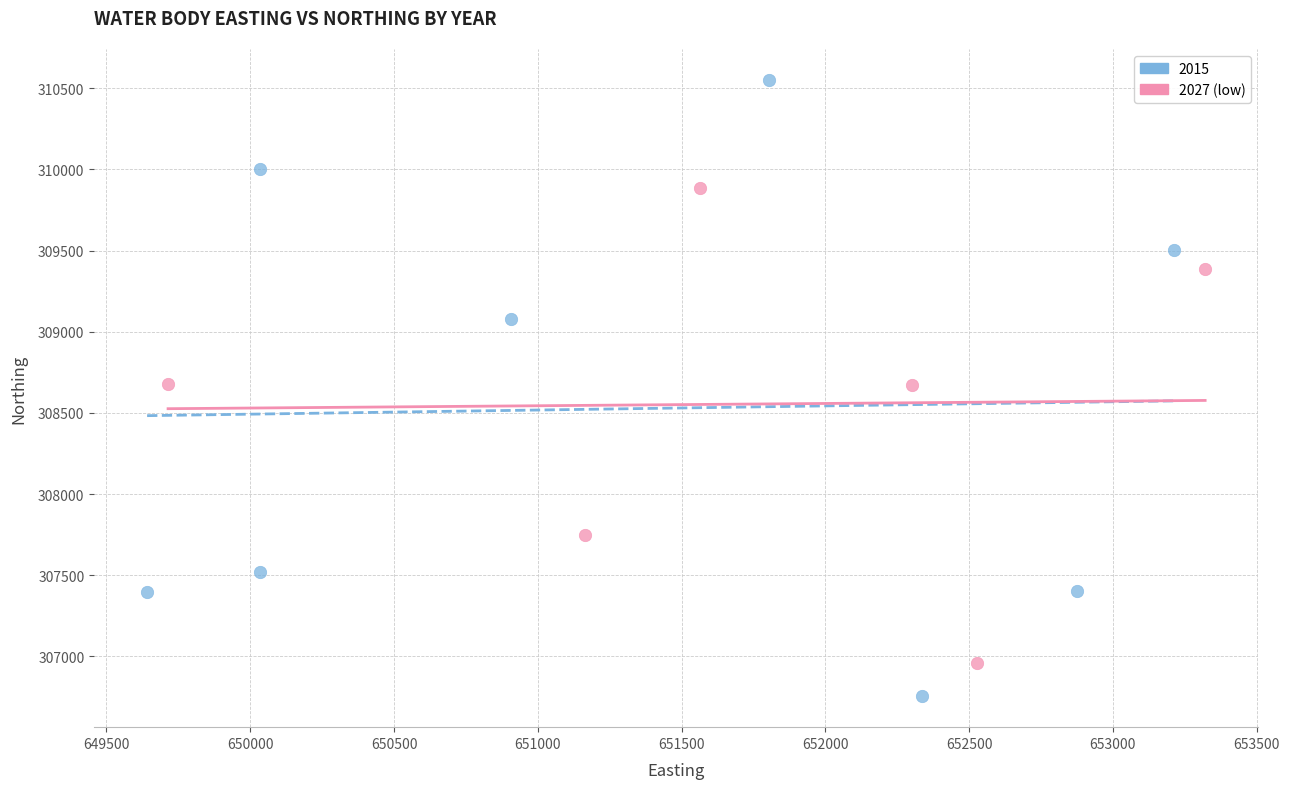

Which series reaches the minimum Y coordinate?

2015